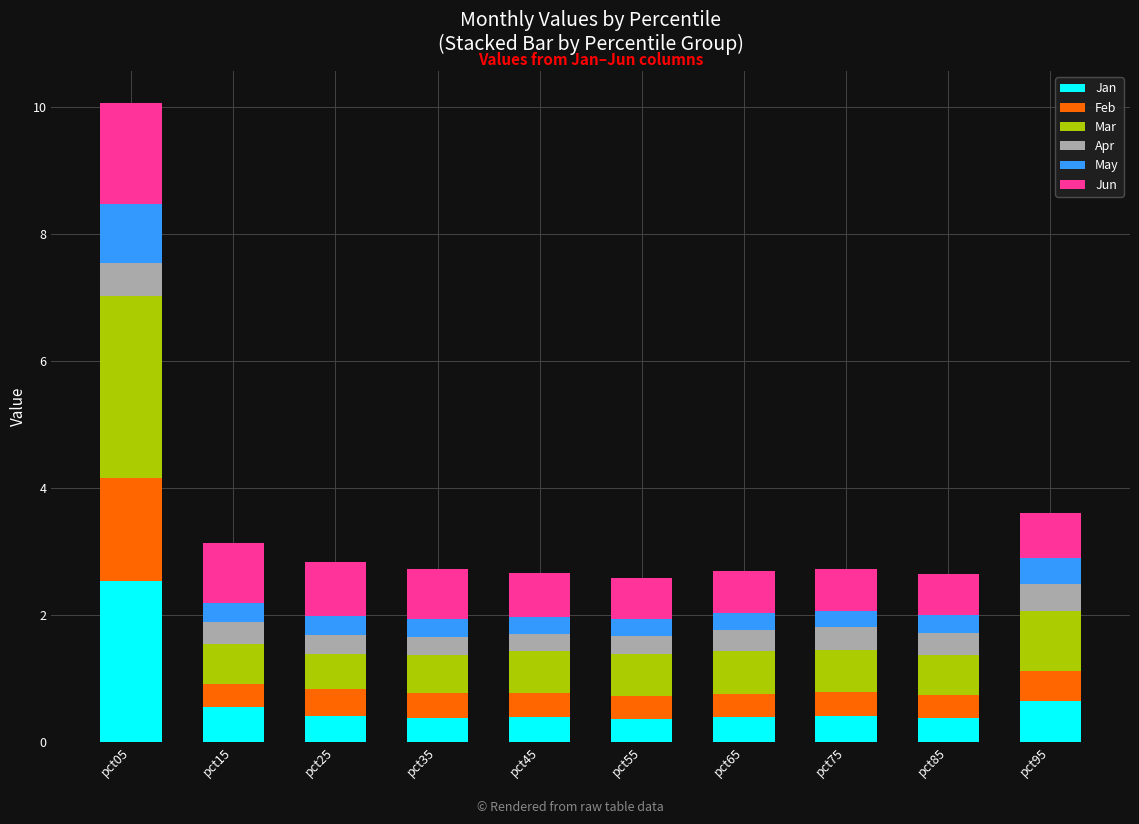

What is the sum of the Jan values at pct05 and pct15?

3.1